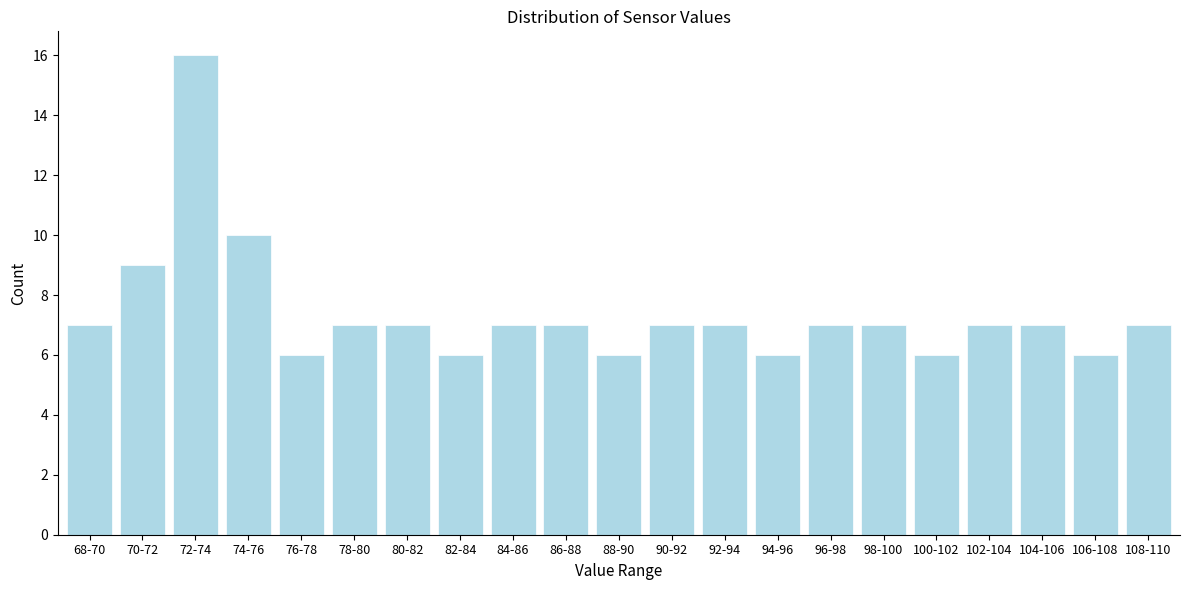

Reading left to right, transcribe all the data shown in this chart.

7	9	16	10	6	7	7	6	7	7	6	7	7	6	7	7	6	7	7	6	7